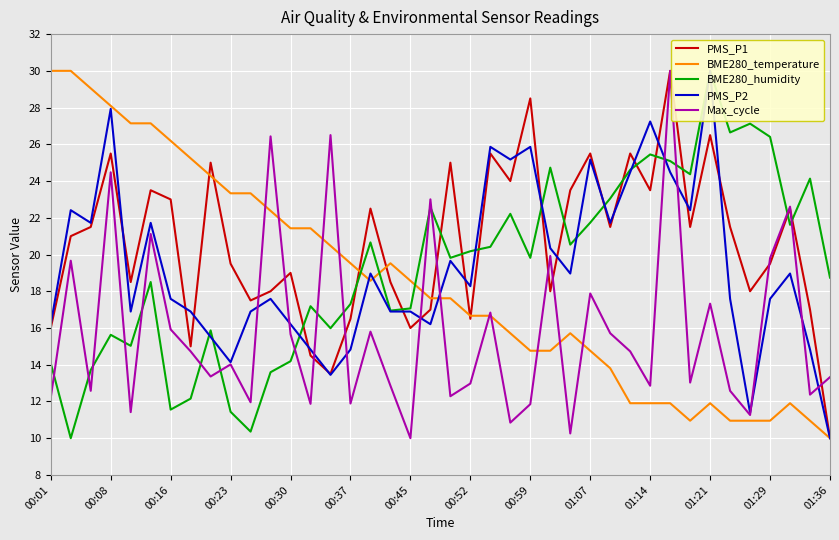

Is it true that Max_cycle equals 19.8 at 01:29?

True